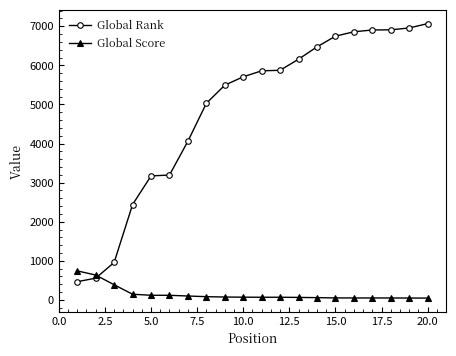

Is this an area chart (filled region under the line)?

No